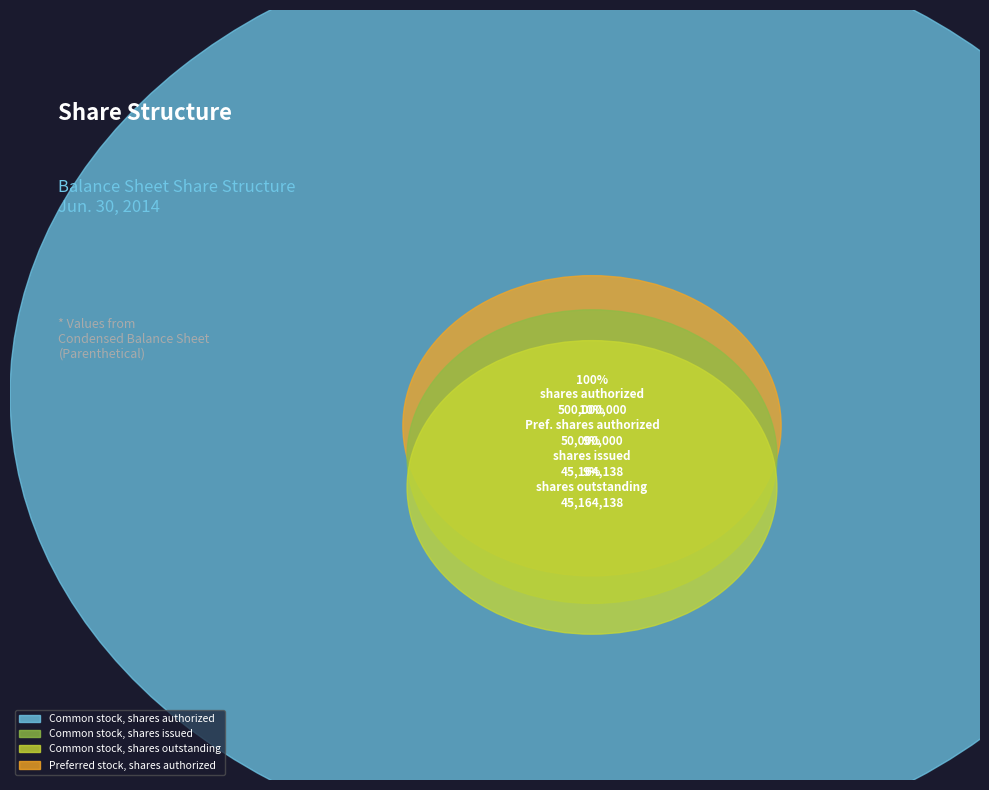

Is Common stock, shares outstanding the majority of the pie?

No